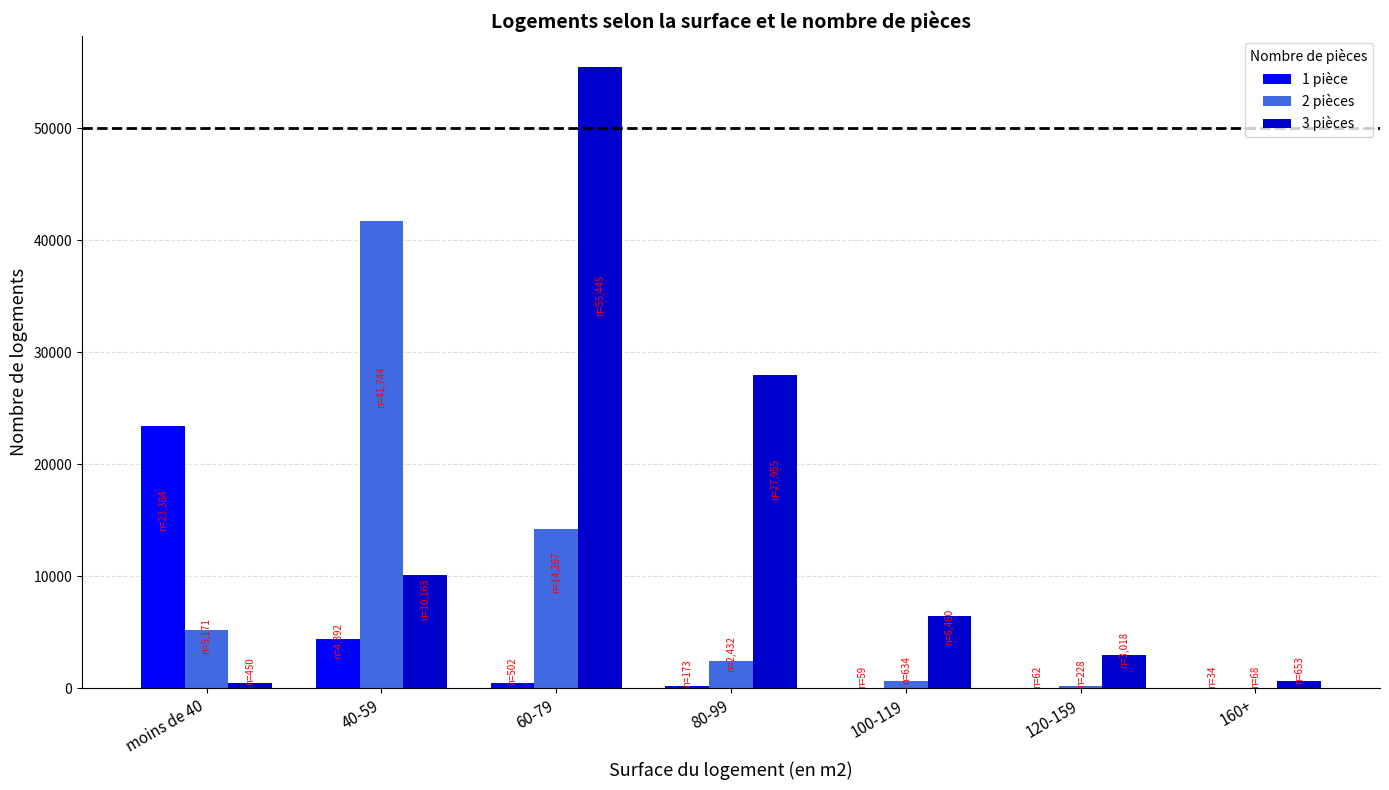

Is the value of 3 pièces at 40-59 greater than the value of 2 pièces at 100-119?

Yes